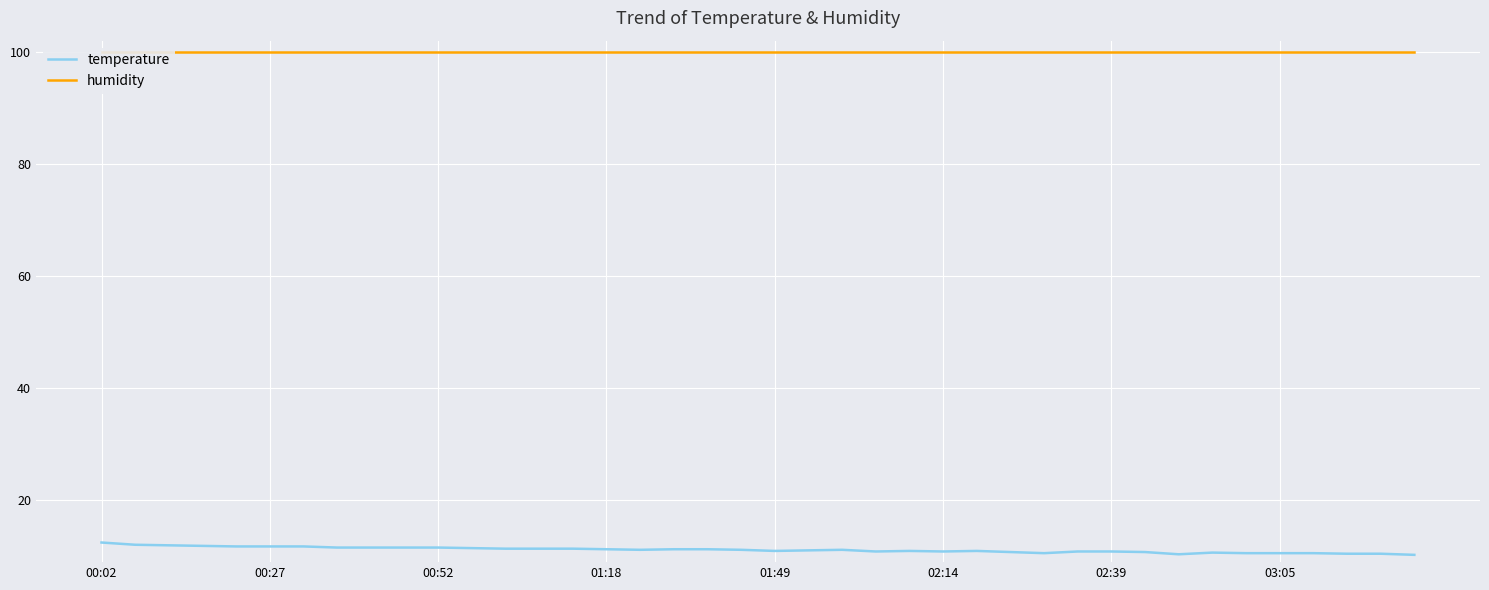

True or false: temperature has more than 2 points higher than both neighbors.

True